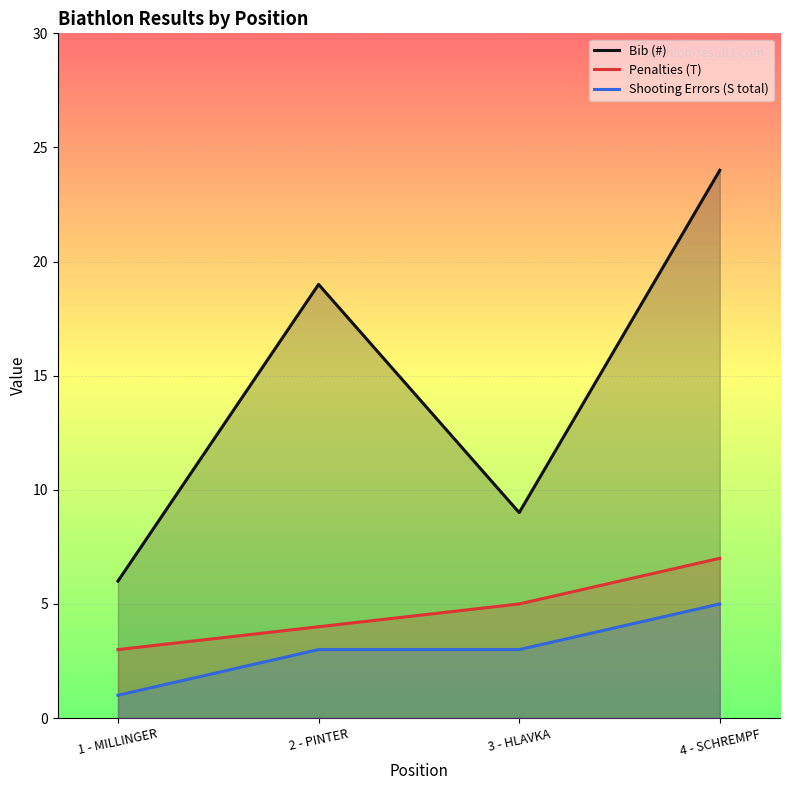

The Bib (#) series shows 19 at 2 - PINTER. True or false?

True